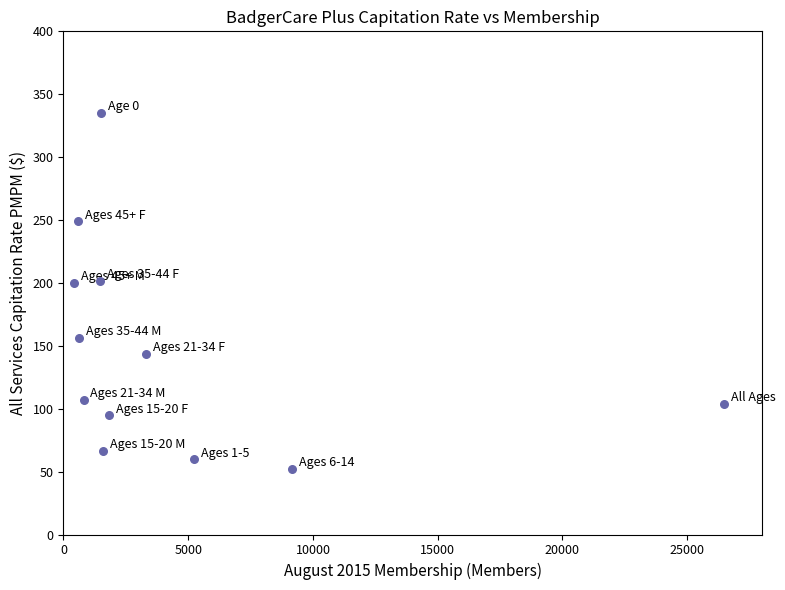

What is the range of X values (max minus min)?

26069.0